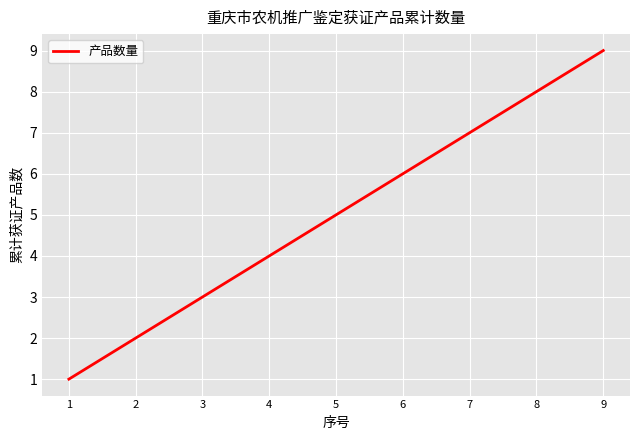

Reading left to right, what are all the values shown in this chart?

1=1	2=2	3=3	4=4	5=5	6=6	7=7	8=8	9=9